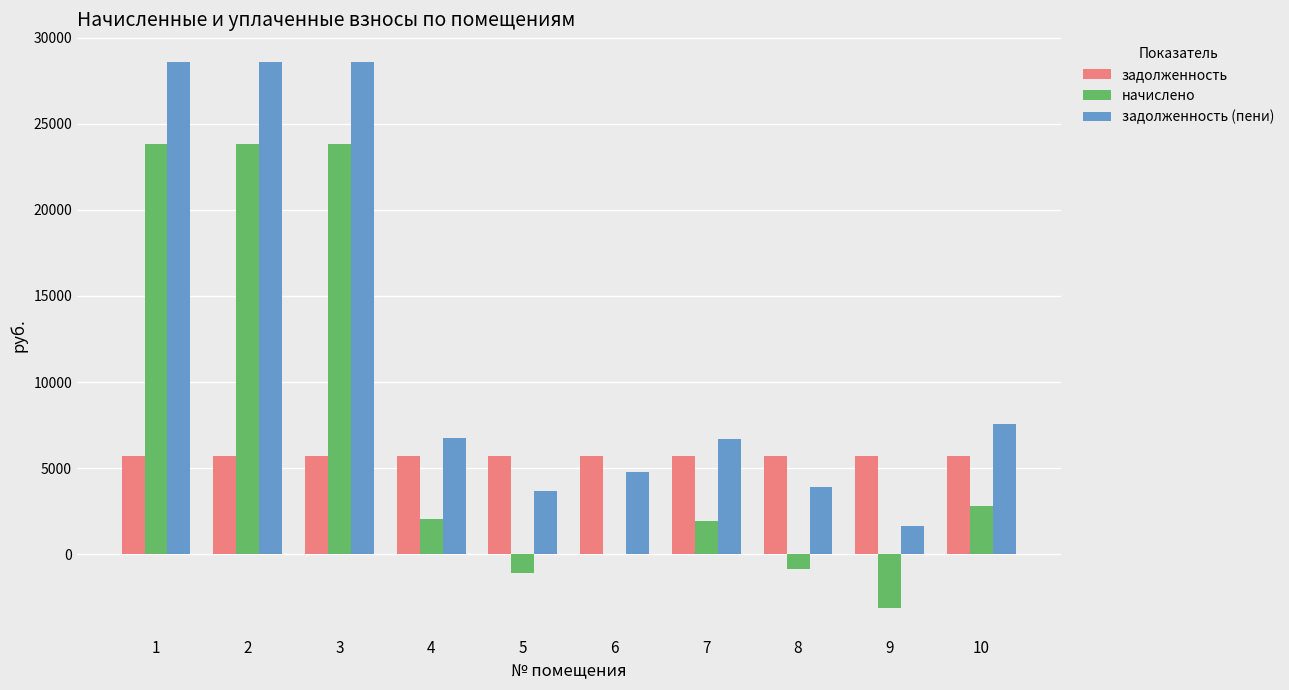

Which series has the largest total across all categories?

задолженность (пени)